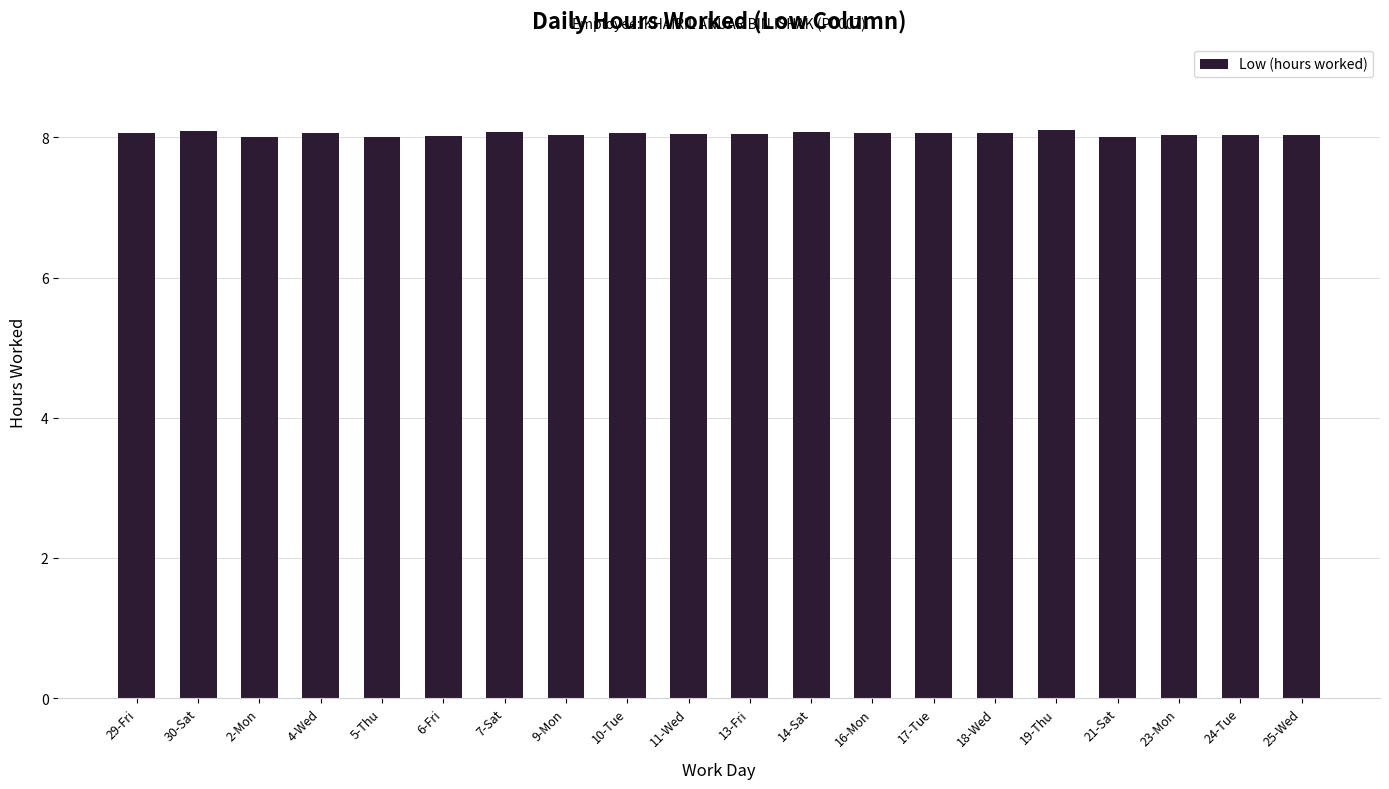

Approximately how many times larger is the value at 29-Fri compared to 19-Thu?

1.0